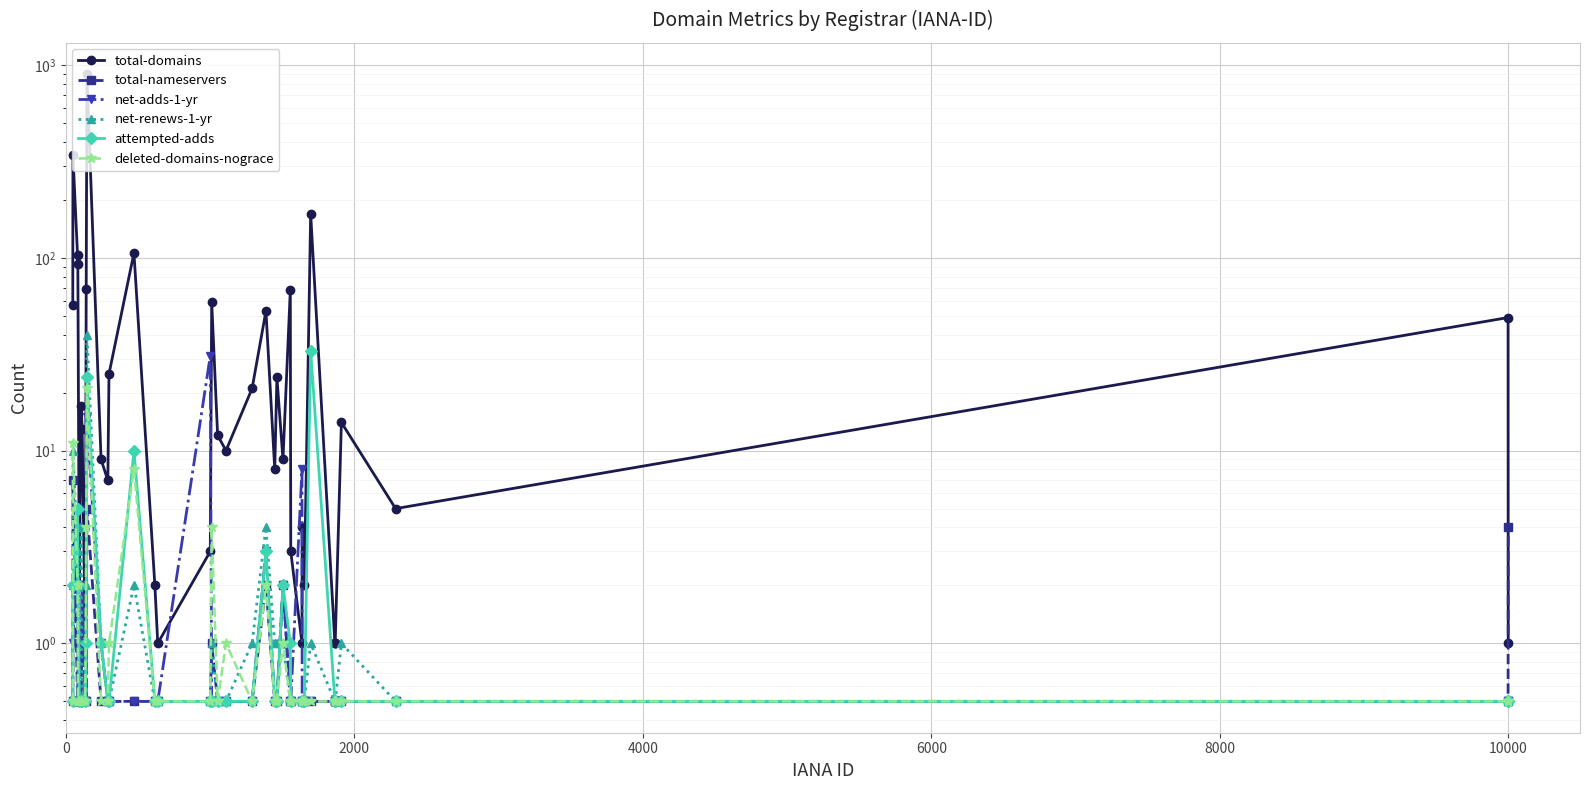

How many interior local peaks does the attempted-adds series have?

6